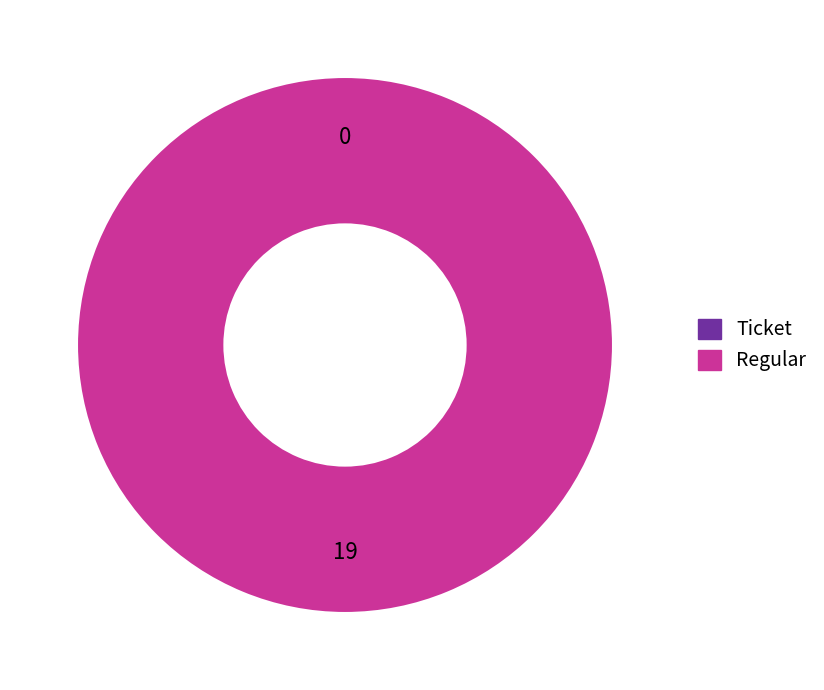

How many slices are in this pie chart?

2